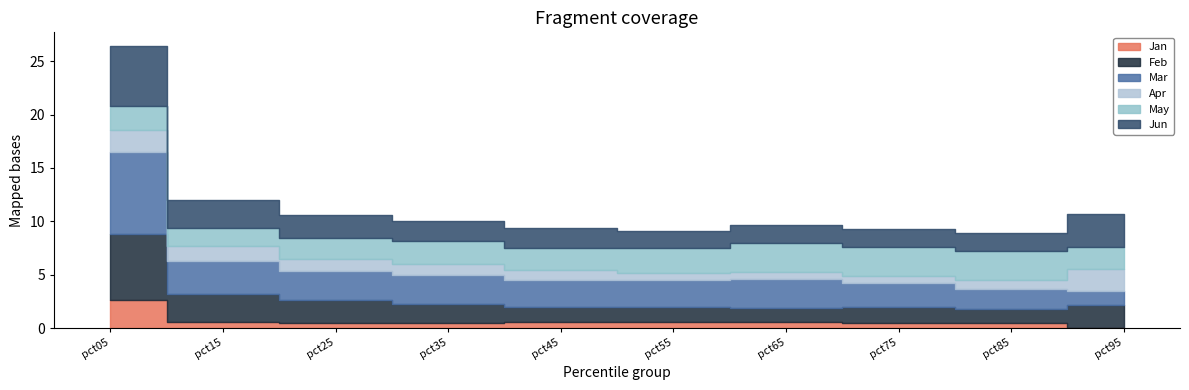

At pct65, list the series in order from smallest to largest.

Jan, Apr, Feb, Jun, Mar, May